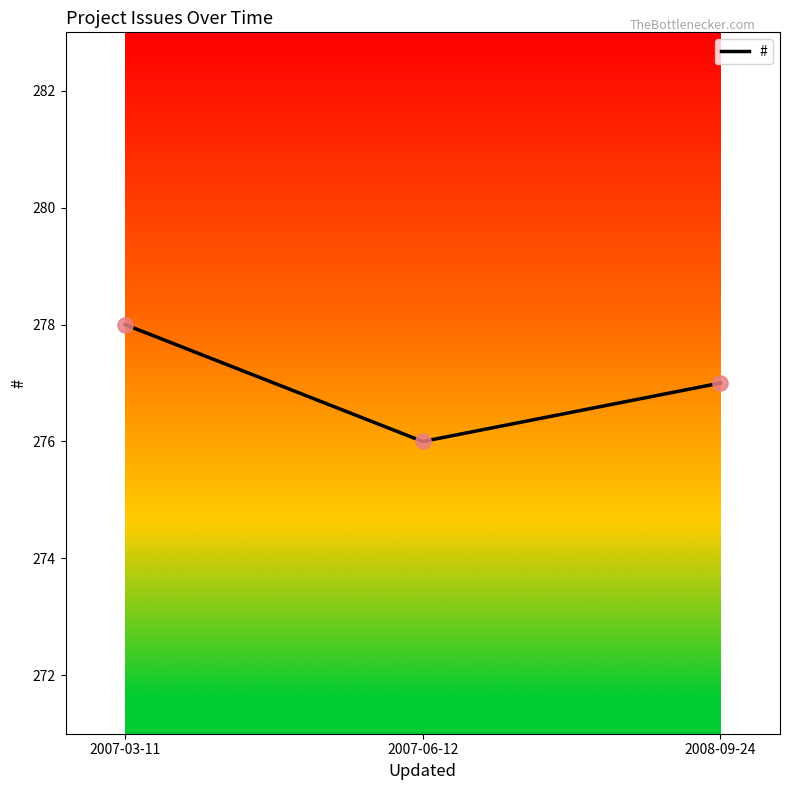

What is the change in value from 2007-06-12 to 2008-09-24?

+1